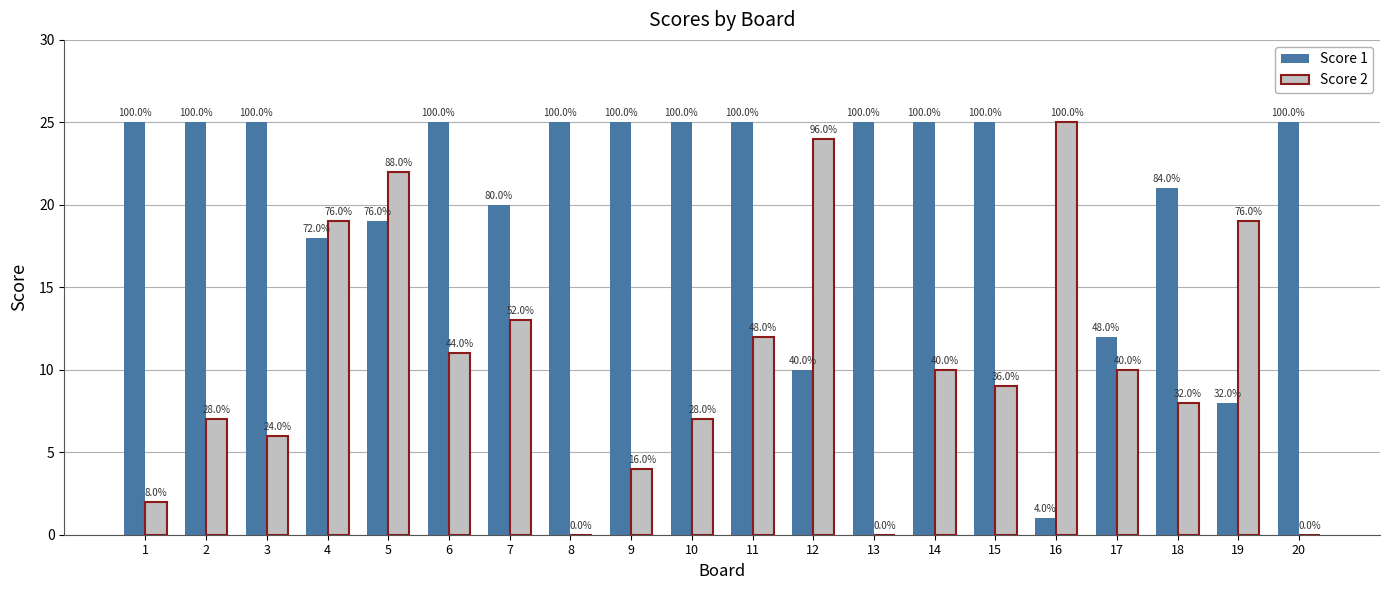

What is the sum of all Score 1 values?

409